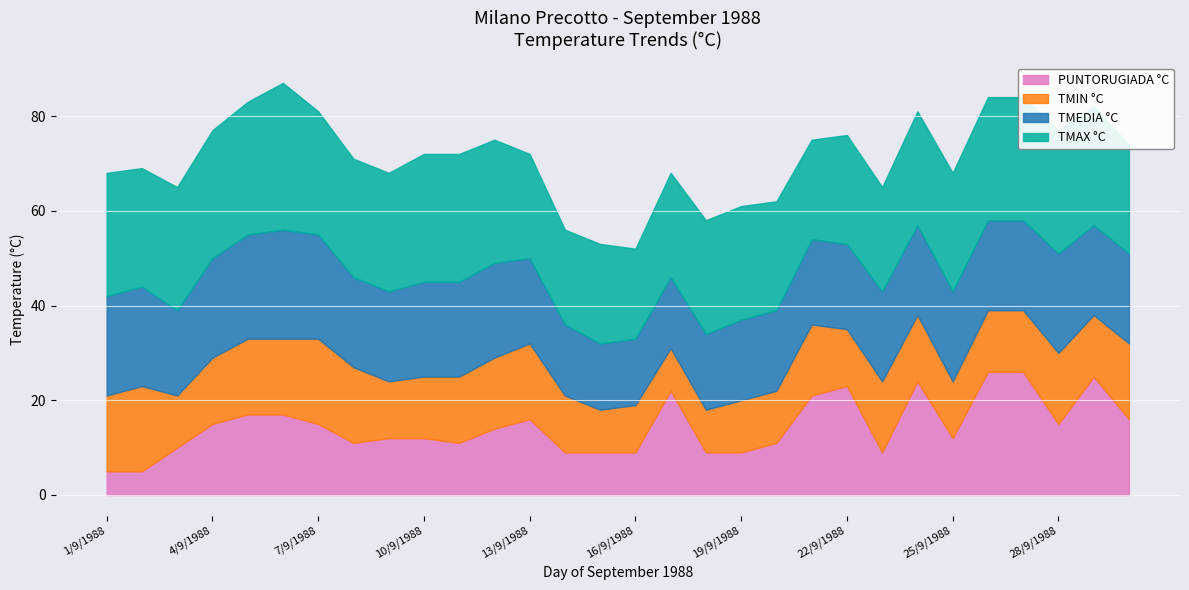

The PUNTORUGIADA °C series shows 16 at 13/9/1988. True or false?

True